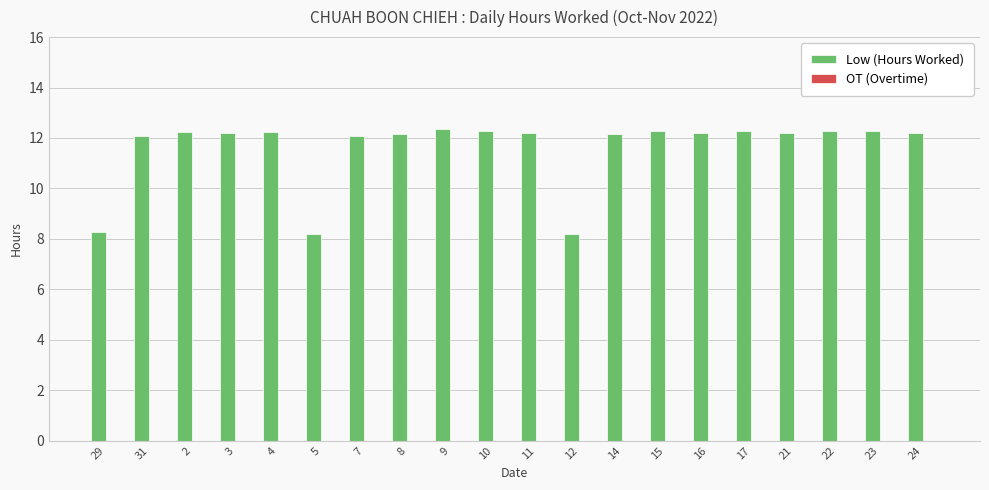

Is it true that the value at 7 is 20.4?

False